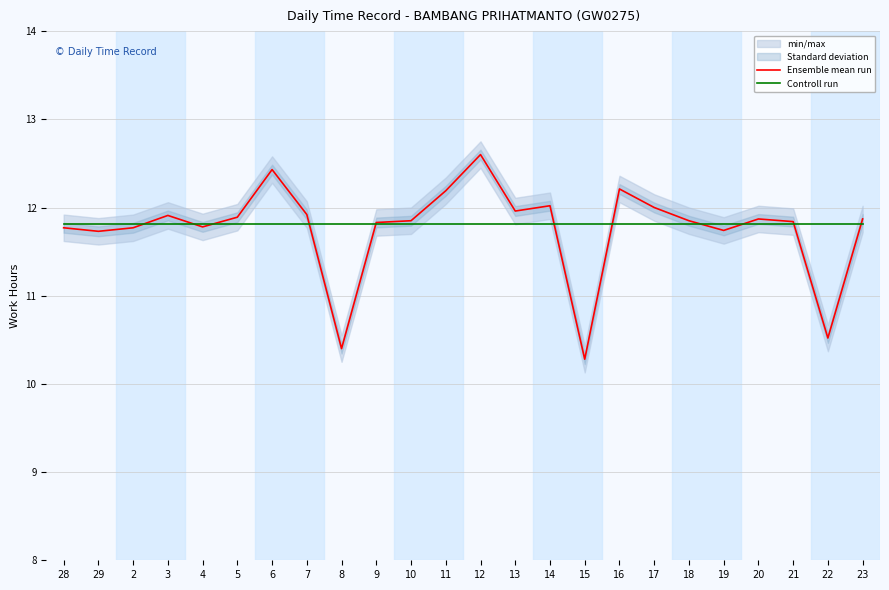

What is the smallest value displayed?

10.3